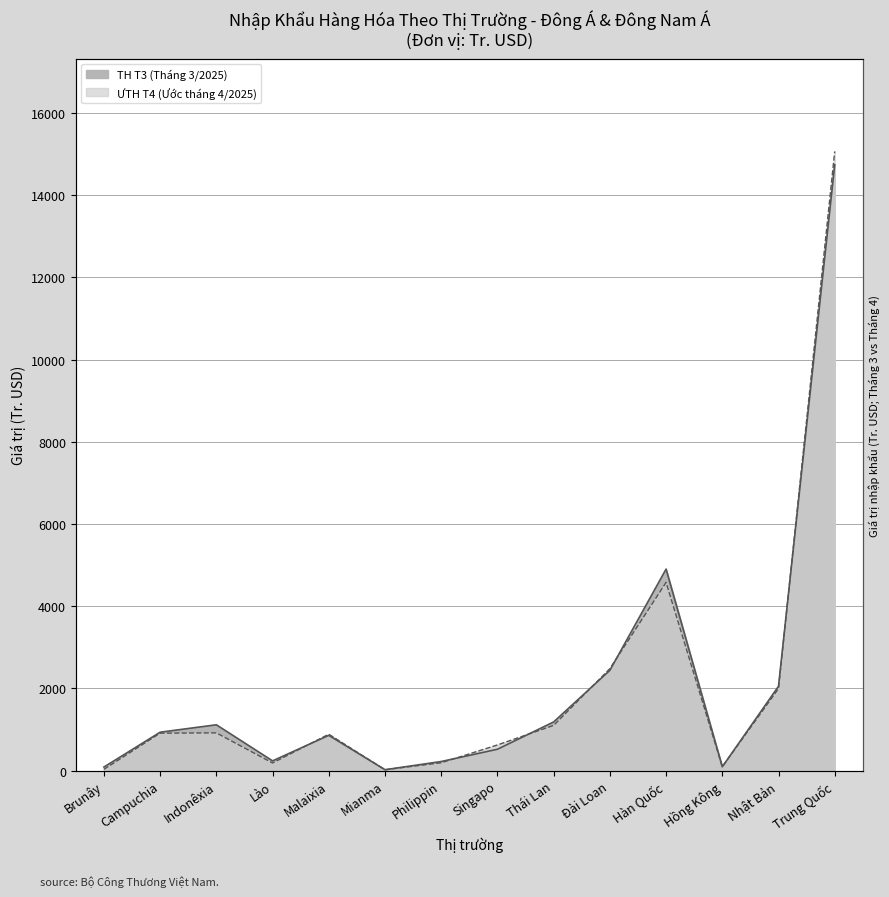

Which series ends up on top after the final intersection of ƯTH T4 (Ước tháng 4/2025) and TH T3 (Tháng 3/2025)?

ƯTH T4 (Ước tháng 4/2025)